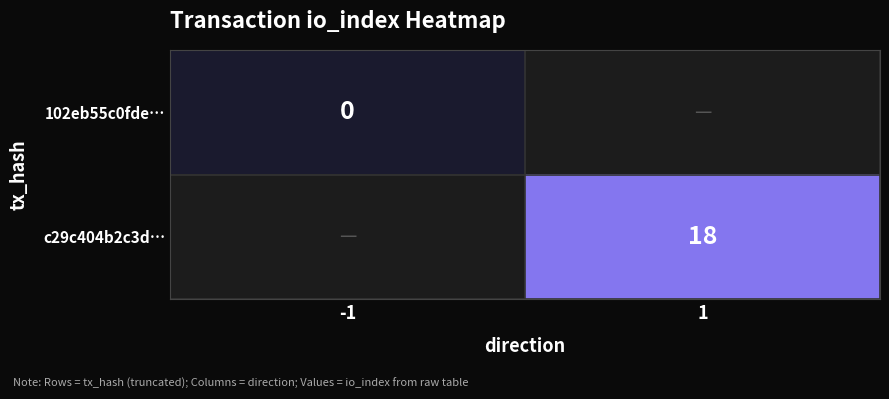

Is the value of 102eb55c0fde… at -1 greater than the value of c29c404b2c3d… at 1?

No